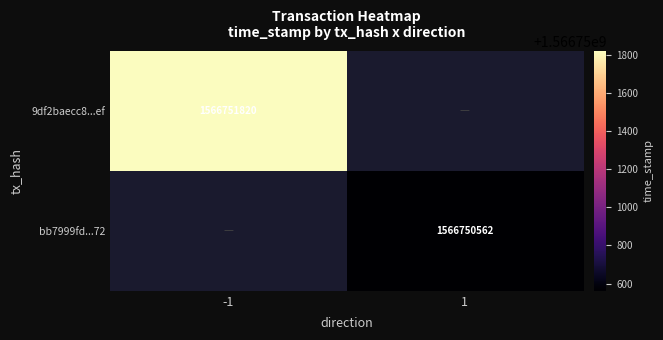

Reading left to right, transcribe all the data shown in this chart.

9df2baecc8cdba23643b09778cfbb435ec205ef: -1	1566751820
bb7999fd4e87d4b28e677c44de9b5b247030272: 1	1566750562